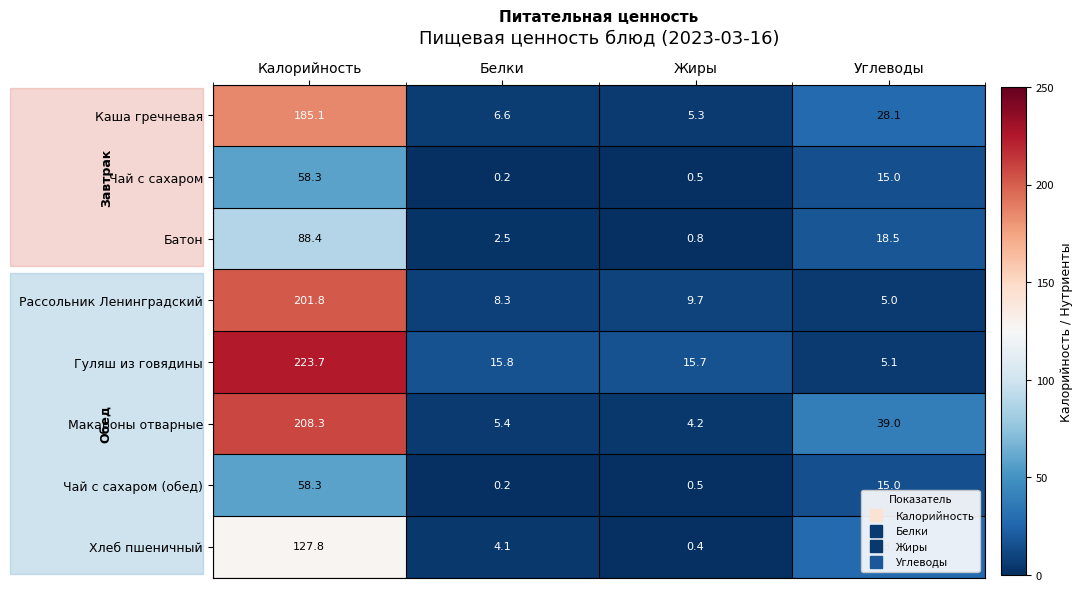

What is the sum of the Хлеб пшеничный values at Белки and Углеводы?

32.3